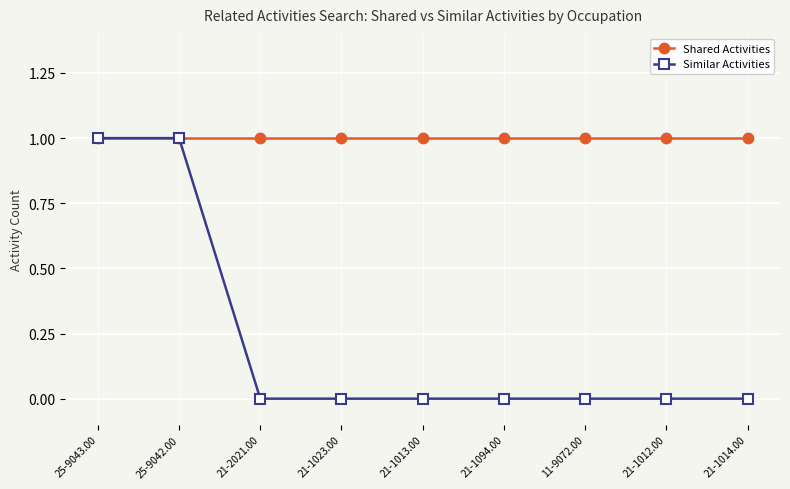

Rank the series at 21-1012.00 from highest to lowest value.

Shared Activities, Similar Activities